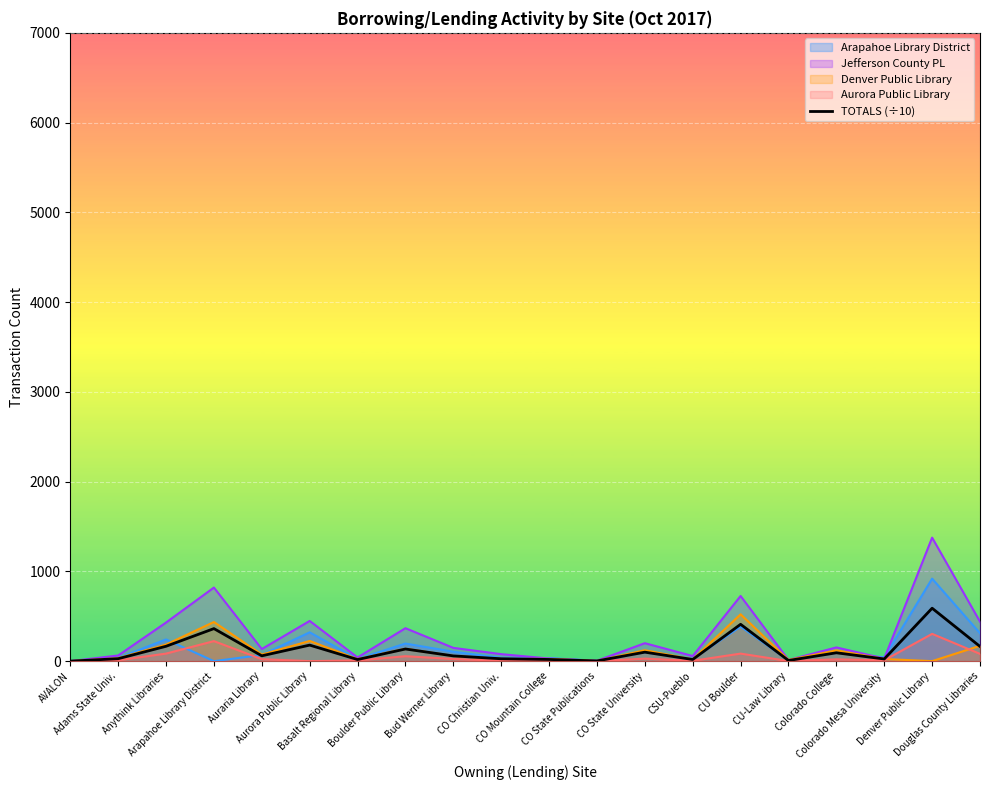

What is the greatest value displayed?

1376.0